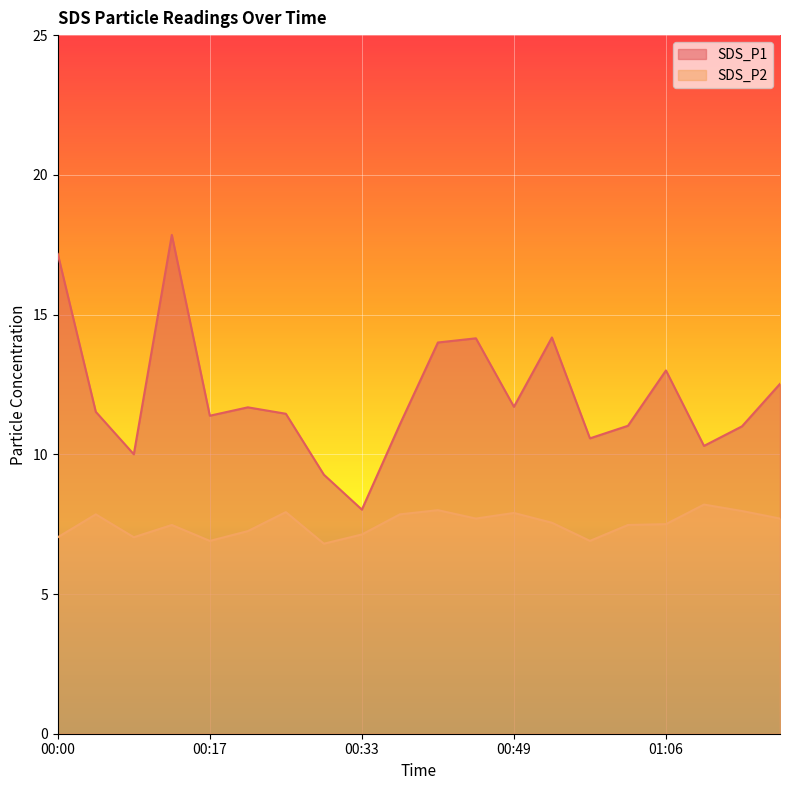

Reading right to left, list all the values displayed in this chart.

SDS_P1: 12.5	11.0	10.3	13.0	11.0	10.6	14.2	11.7	14.2	14.0	11.1	8.0	9.3	11.4	11.7	11.4	17.9	10.0	11.5	17.2
SDS_P2: 7.7	8.0	8.2	7.5	7.5	6.9	7.5	7.9	7.7	8.0	7.8	7.1	6.8	7.9	7.2	6.9	7.5	7.0	7.8	7.0